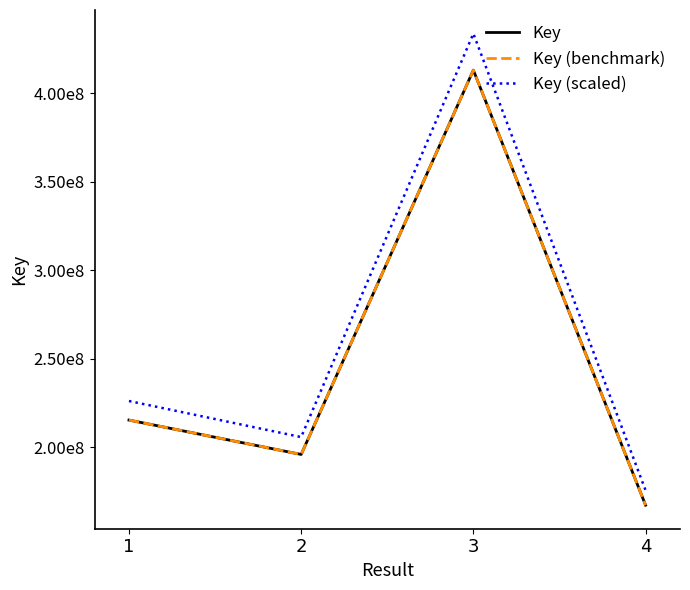

Rank the categories by Key value from lowest to highest.

4, 2, 1, 3